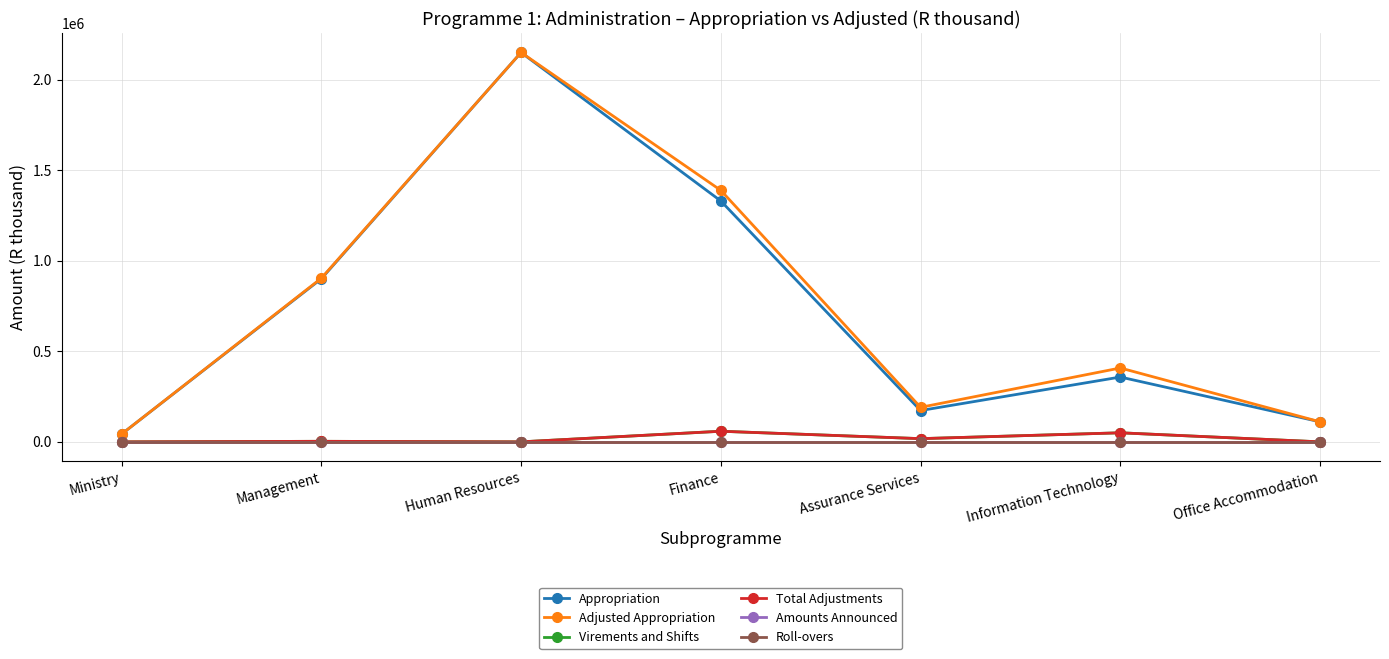

Which label corresponds to the largest value in the chart?

Human Resources